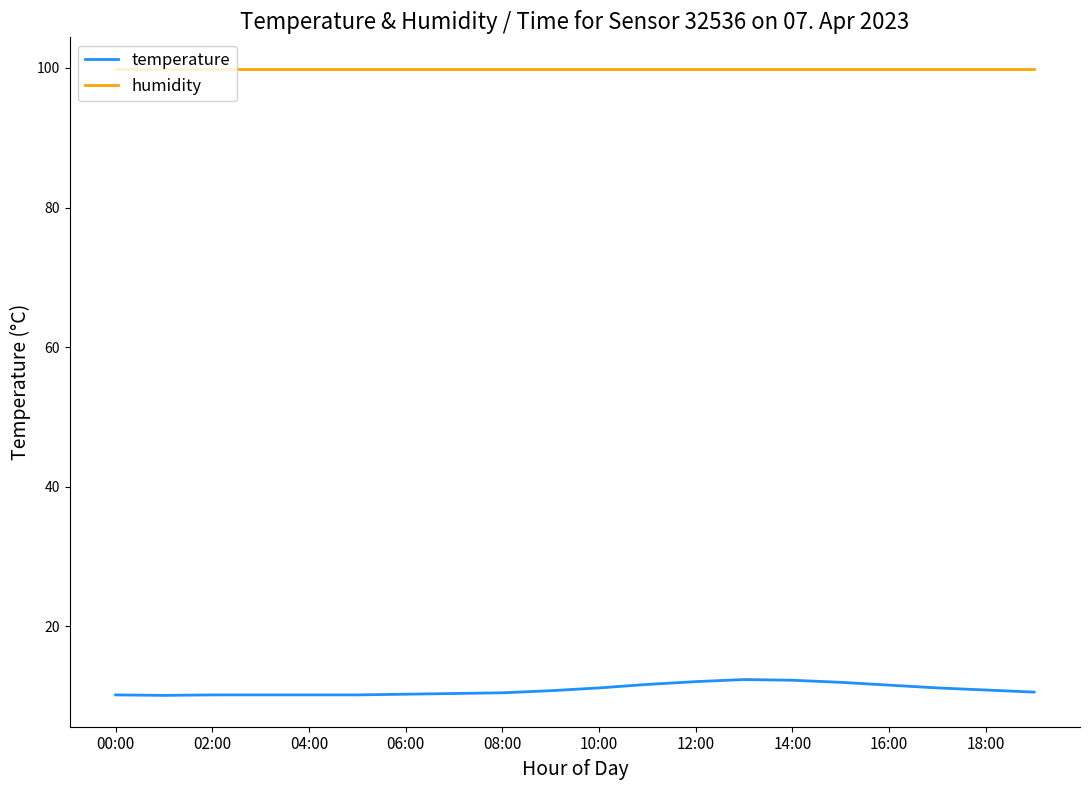

Which series has the largest total across all categories?

humidity